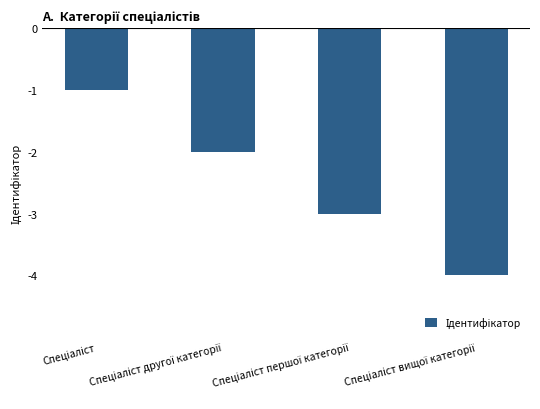

What is the difference between the maximum and minimum values?

3